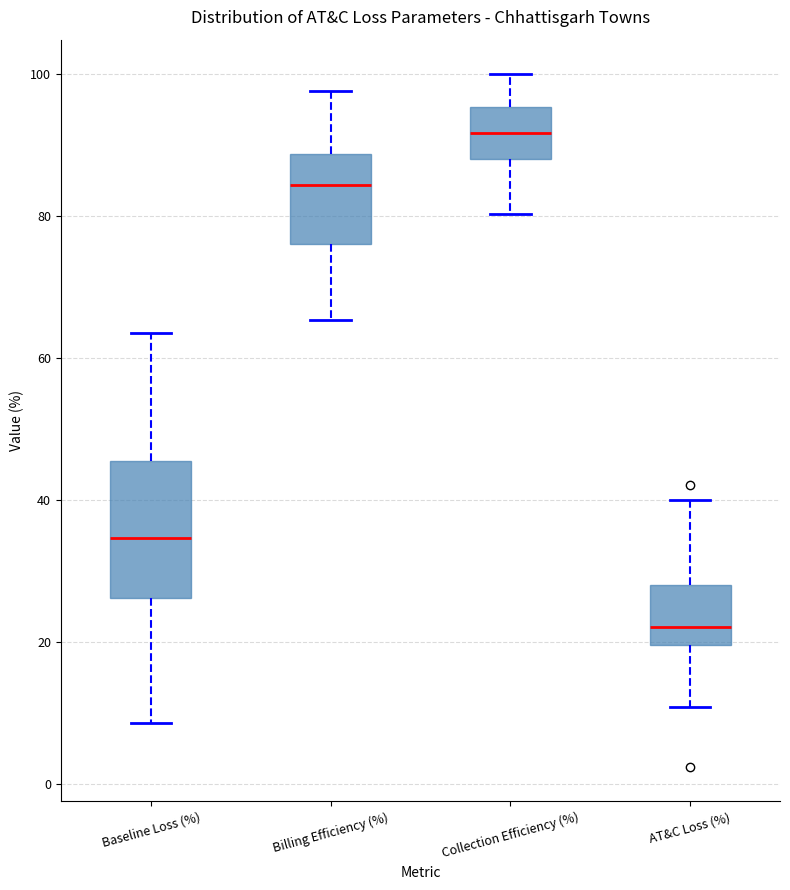

Reading left to right, read every box against the y-axis: the position of its median line, the range the box covers, and the ends of its whiskers. The values are not printed on the chart, so give them approximately, as read against the axis.

Baseline Loss (%): median 34, box 26 to 46, whiskers 8 to 64
Billing Efficiency (%): median 84, box 76 to 88, whiskers 66 to 98
Collection Efficiency (%): median 92, box 88 to 96, whiskers 80 to 100
AT&C Loss (%): median 22, box 20 to 28, whiskers 10 to 40